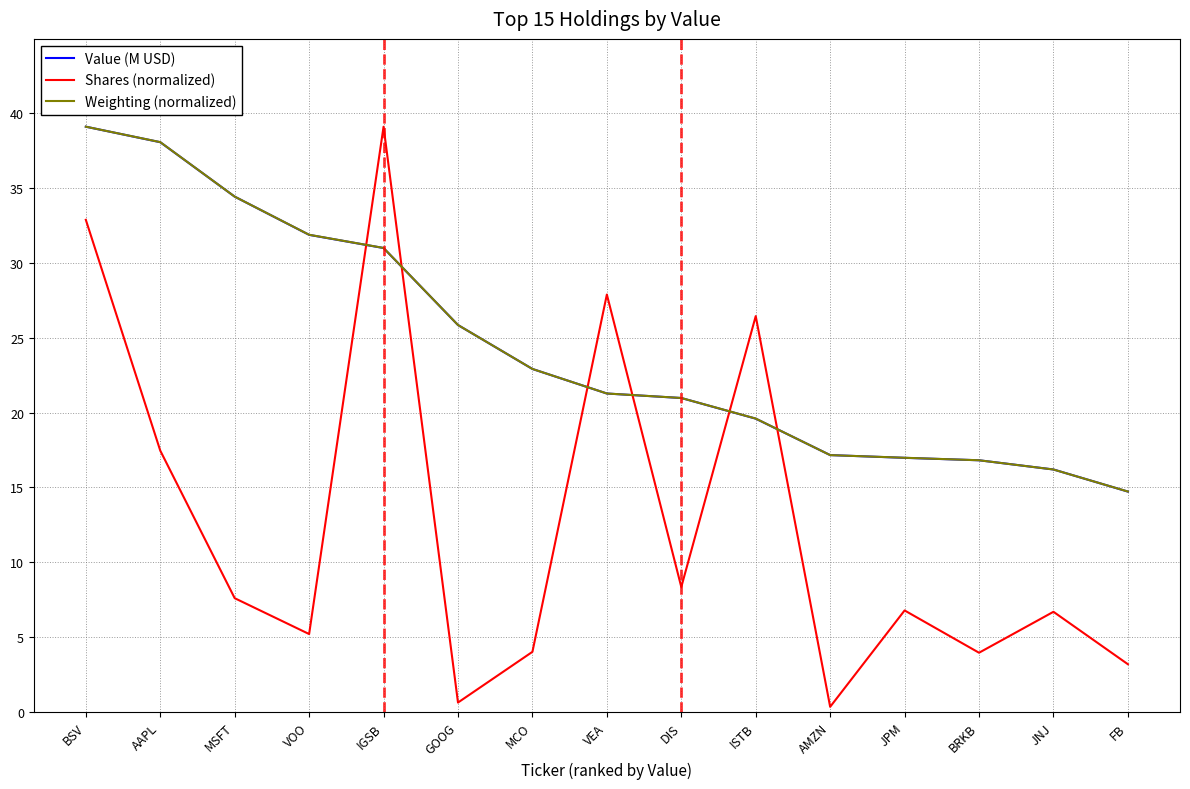

Where do Shares (normalized) and Value (M USD) first cross each other?

VOO and IGSB